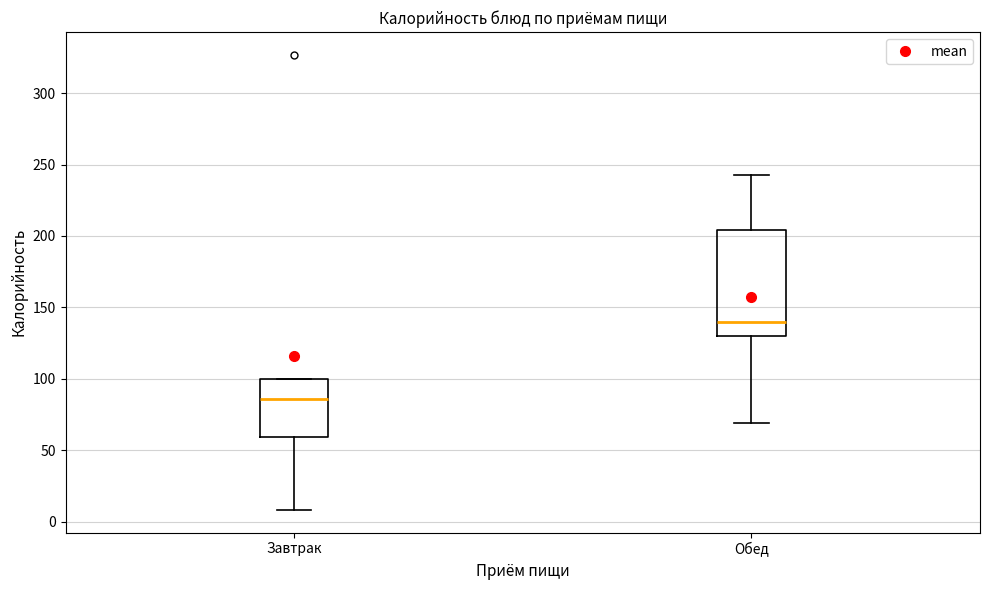

Comparing the boxes themselves (not the whiskers), which one is the tallest?

Обед